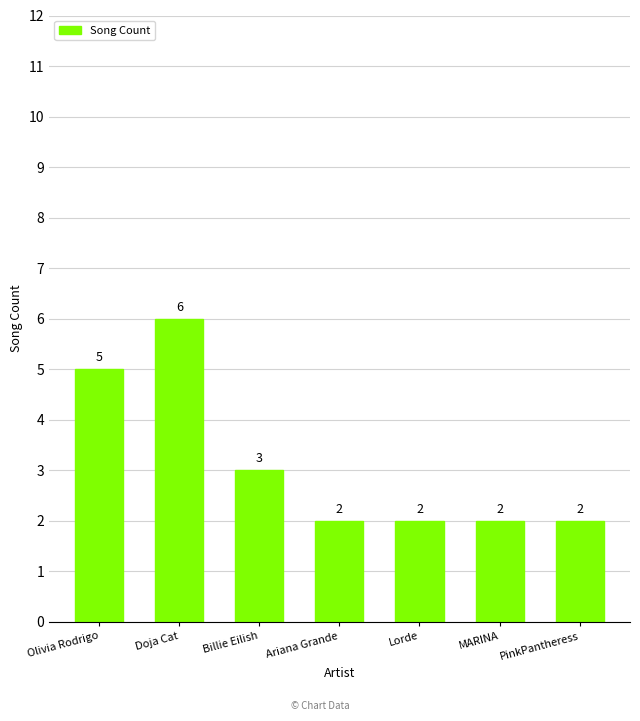

What is the difference between the values at Olivia Rodrigo and Lorde?

3